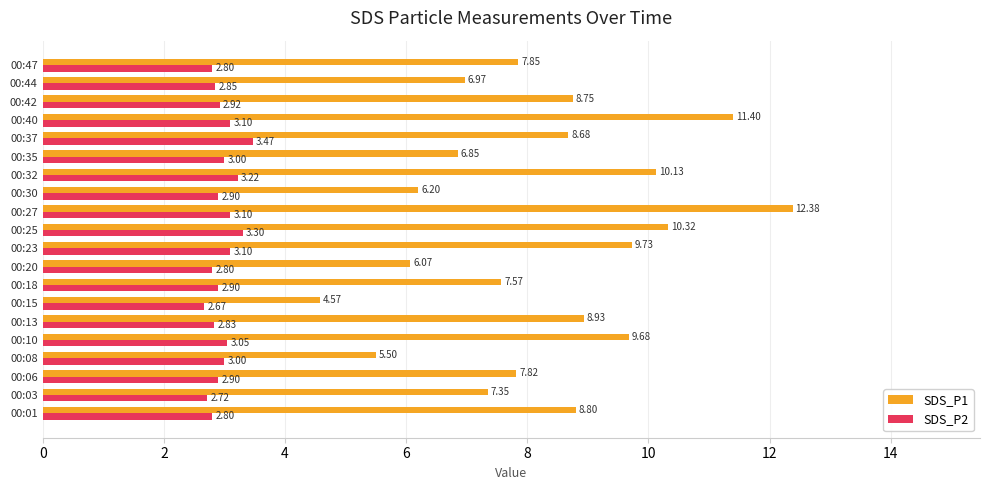

What is the sum of the SDS_P1 values at 00:42 and 00:15?

13.3